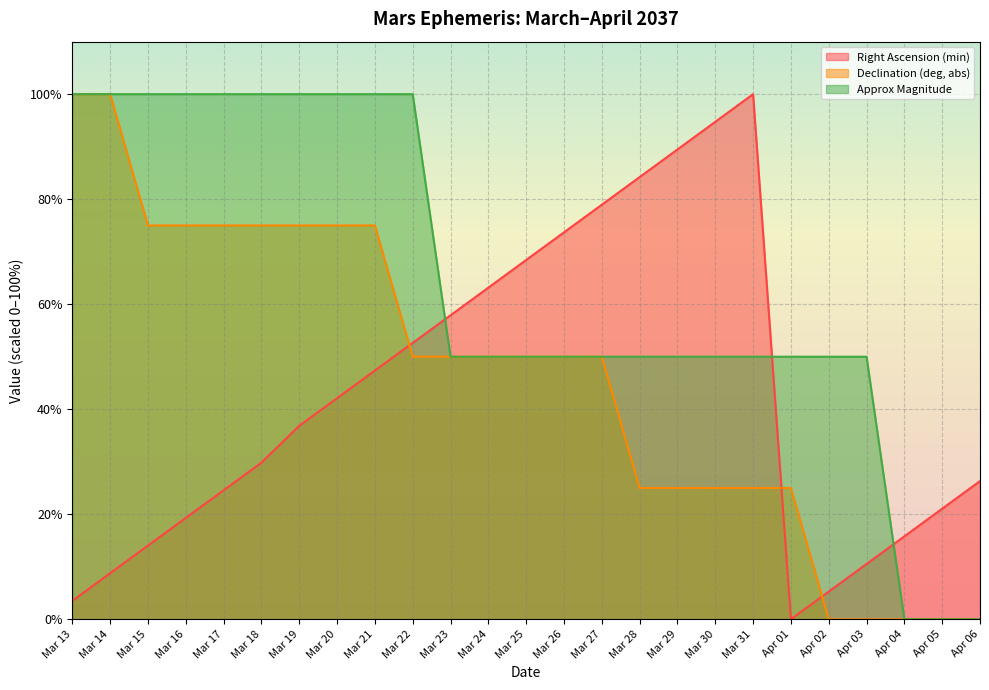

What is the sum of all Approx Magnitude values?

1600.0